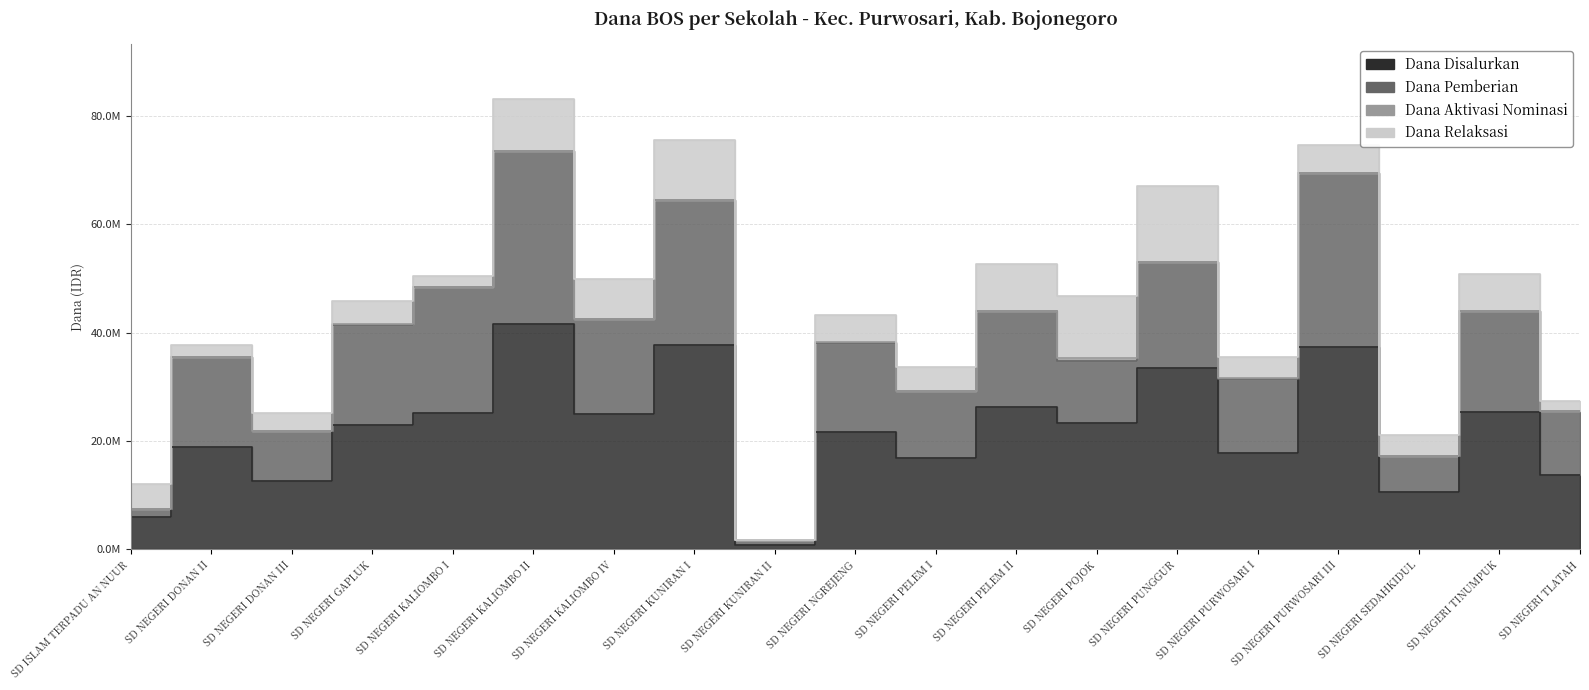

Does the chart display data point markers on the line(s)?

No